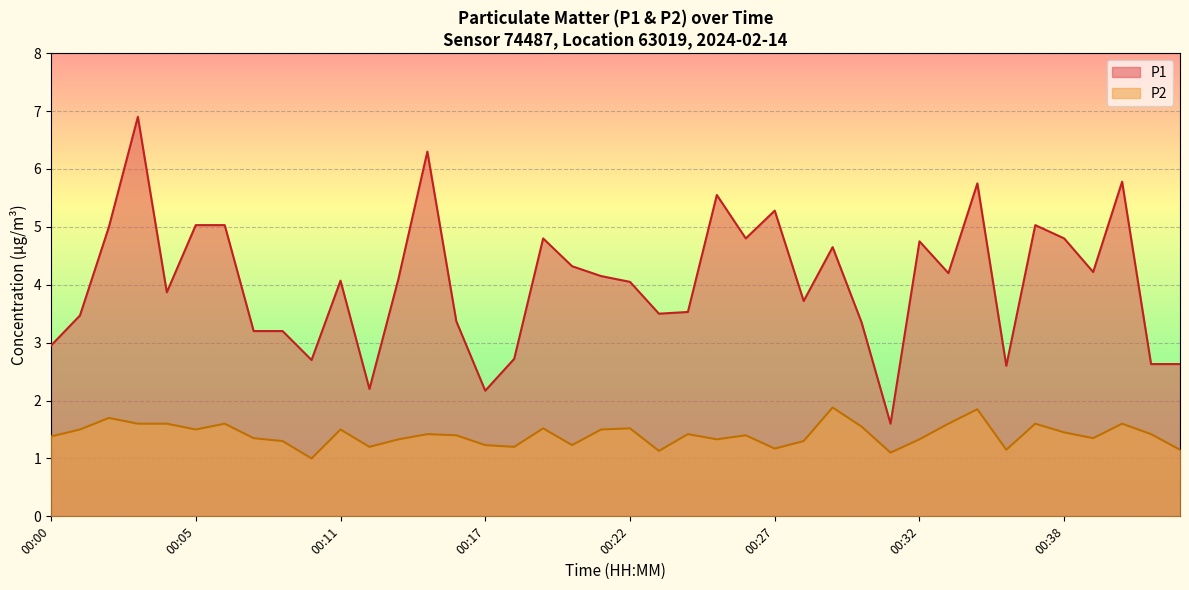

What is the value of the P2 point at the 12th from the left?

1.2